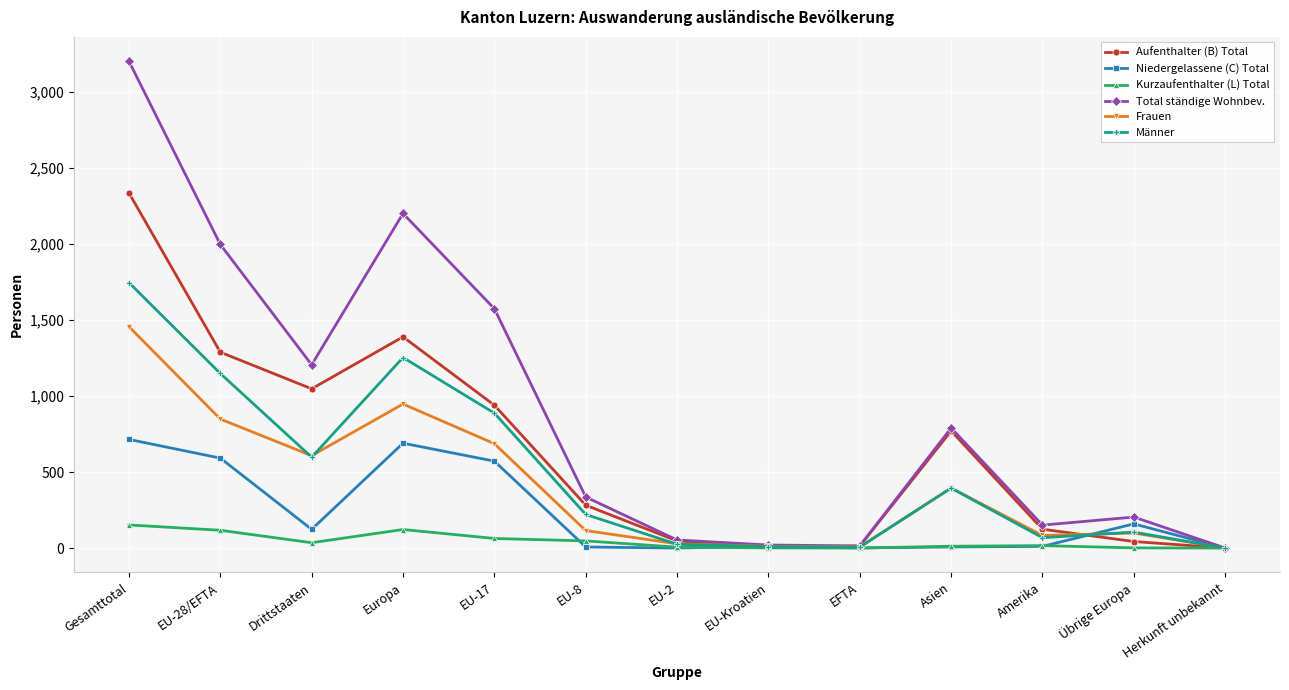

What is the total value across all series at Europa?

6606